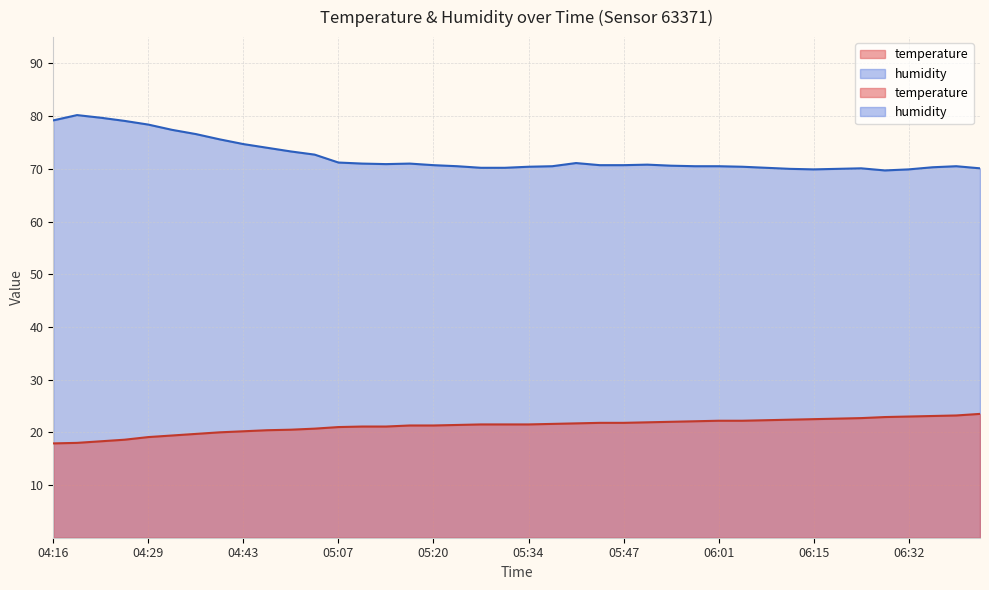

Reading right to left, transcribe all the data shown in this chart.

temperature: 06:44=23.5	06:39=23.2	06:35=23.1	06:32=23.0	06:29=22.9	06:25=22.7	06:18=22.6	06:15=22.5	06:11=22.4	06:08=22.3	06:04=22.2	06:01=22.2	05:58=22.1	05:54=22.0	05:51=21.9	05:47=21.8	05:44=21.8	05:41=21.7	05:37=21.6	05:34=21.5	05:30=21.5	05:27=21.5	05:24=21.4	05:20=21.3	05:17=21.3	05:13=21.1	05:10=21.1	05:07=21.0	05:03=20.7	04:50=20.5	04:46=20.4	04:43=20.2	04:39=20.0	04:36=19.7	04:33=19.4	04:29=19.1	04:26=18.6	04:22=18.3	04:19=18.0	04:16=17.9
humidity: 06:44=70.1	06:39=70.5	06:35=70.3	06:32=69.9	06:29=69.7	06:25=70.1	06:18=70.0	06:15=69.9	06:11=70.0	06:08=70.2	06:04=70.4	06:01=70.5	05:58=70.5	05:54=70.6	05:51=70.8	05:47=70.7	05:44=70.7	05:41=71.1	05:37=70.5	05:34=70.4	05:30=70.2	05:27=70.2	05:24=70.5	05:20=70.7	05:17=71.0	05:13=70.9	05:10=71.0	05:07=71.2	05:03=72.7	04:50=73.3	04:46=74.0	04:43=74.7	04:39=75.6	04:36=76.6	04:33=77.4	04:29=78.4	04:26=79.1	04:22=79.7	04:19=80.2	04:16=79.2